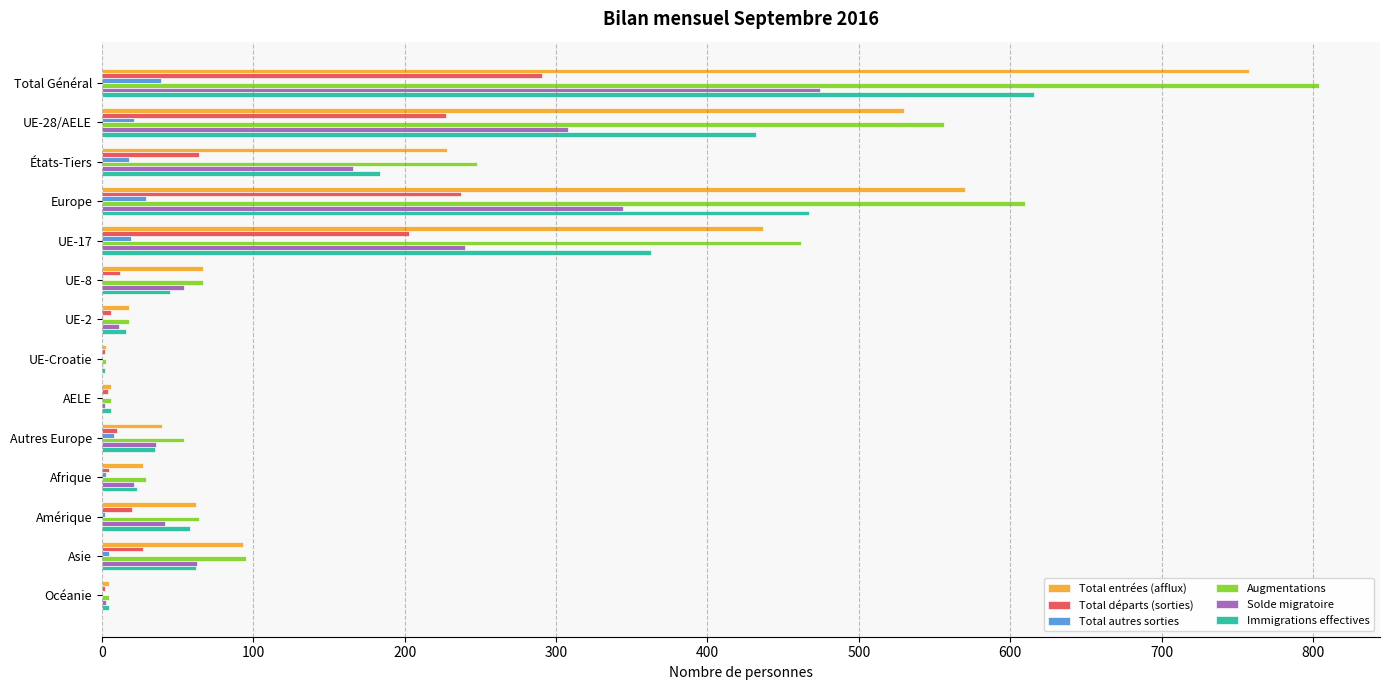

What is the total value across all series at États-Tiers?

908